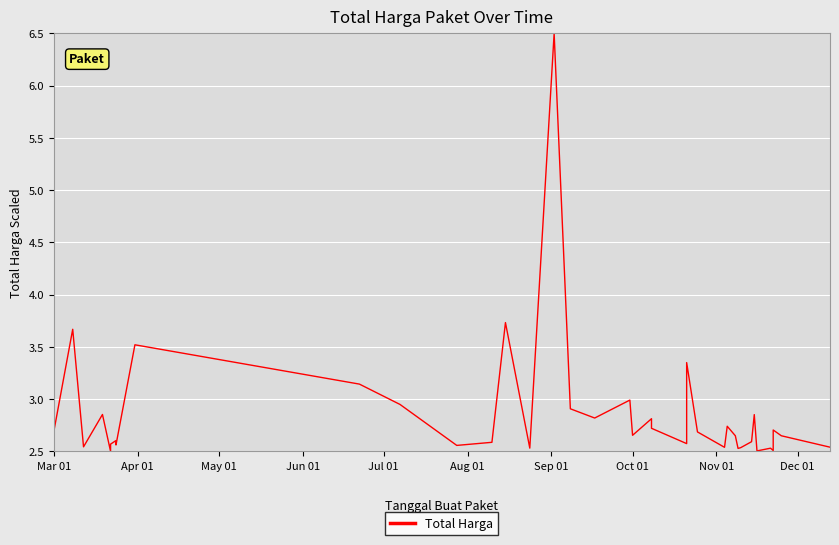

How many interior local peaks (higher than both neighbors) does the data have?

13